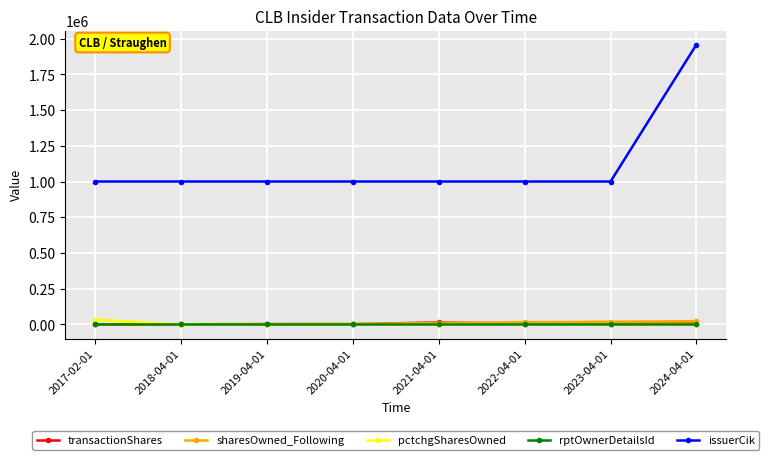

How many intersections are there between pctchgSharesOwned and sharesOwned_Following?

1